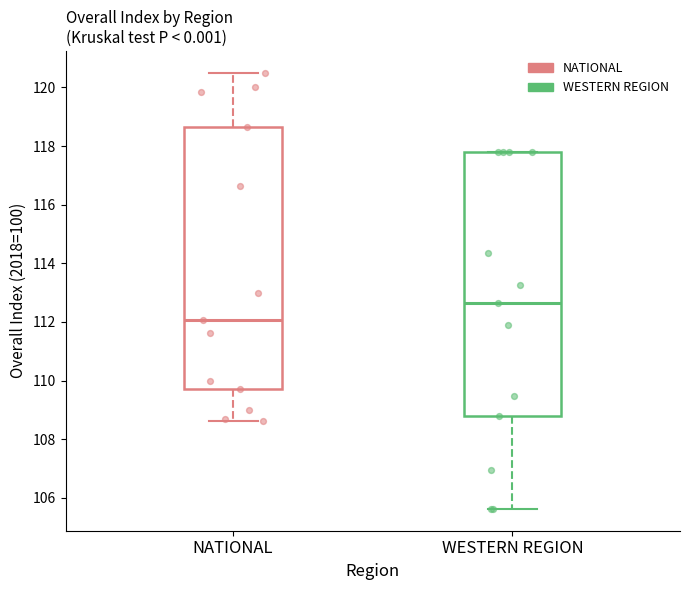

Which box's median line is the lowest?

NATIONAL